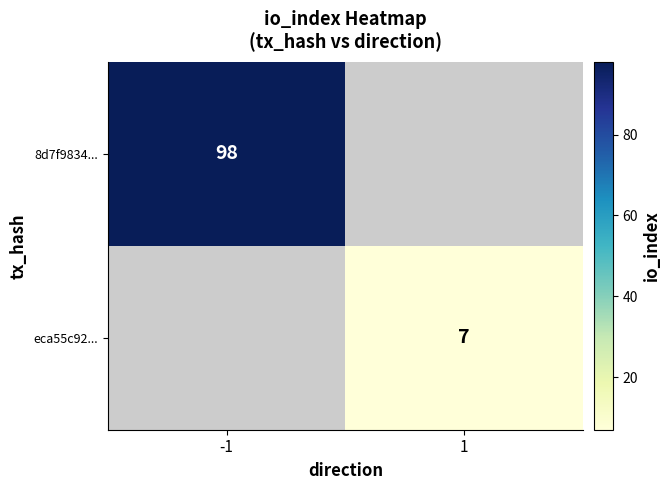

Is the value of 8d7f9834... at -1 greater than the value of eca55c92... at 1?

Yes